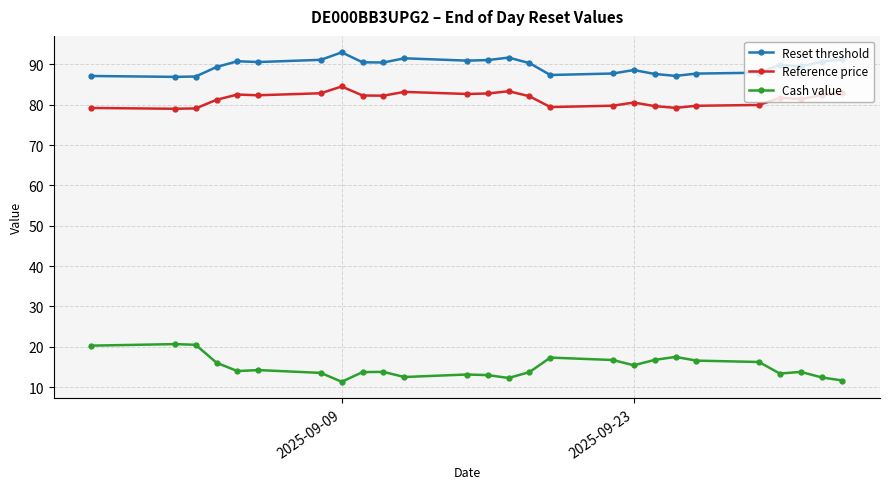

At how many categories does at least one series exceed 77?

26